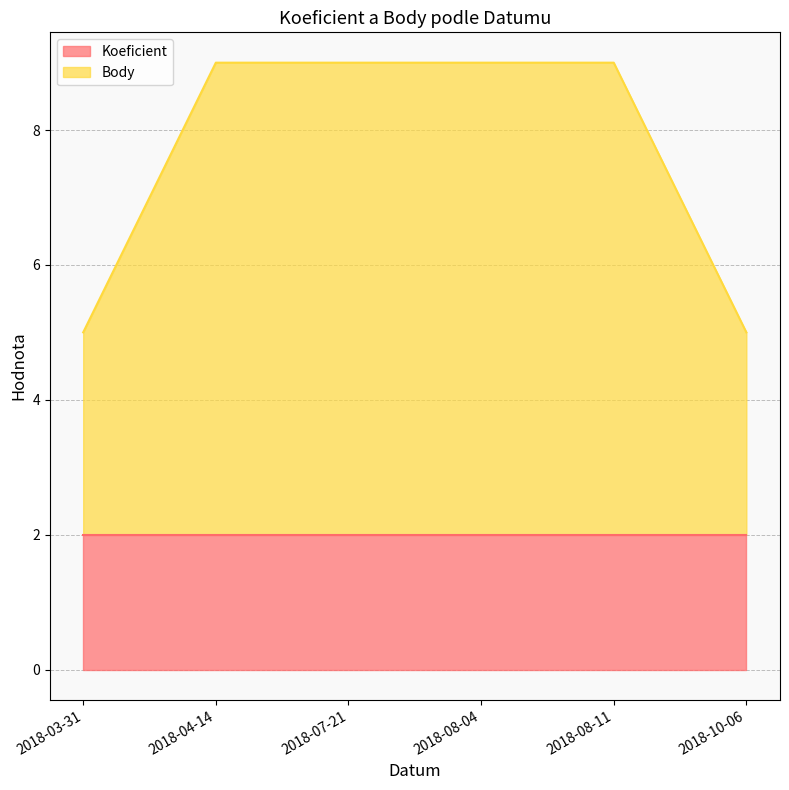

What is the value of the 6th point from the left?

5